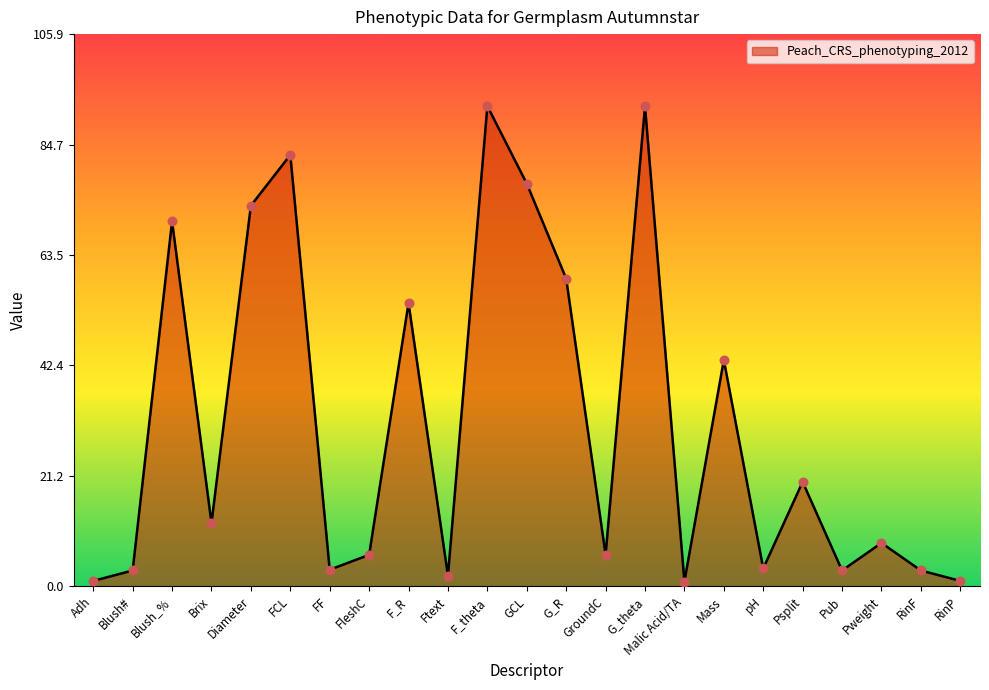

What is the change in value from Adh to pH?

+2.4